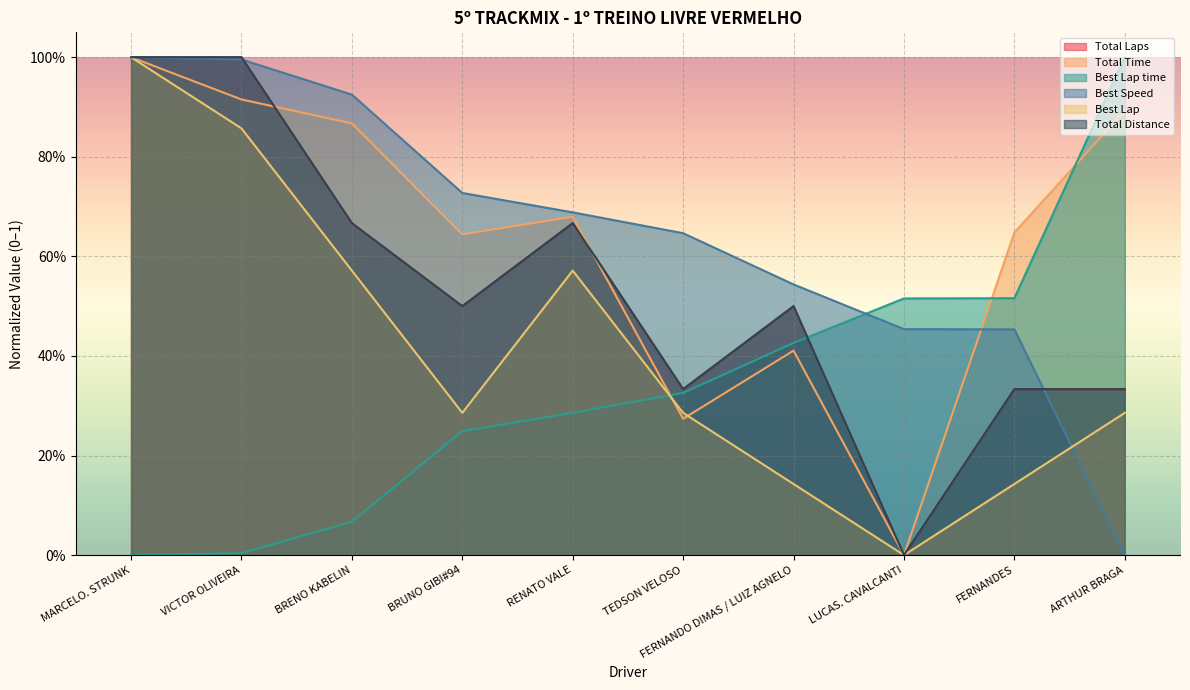

What is the label of the 2nd point from the right?

FERNANDES